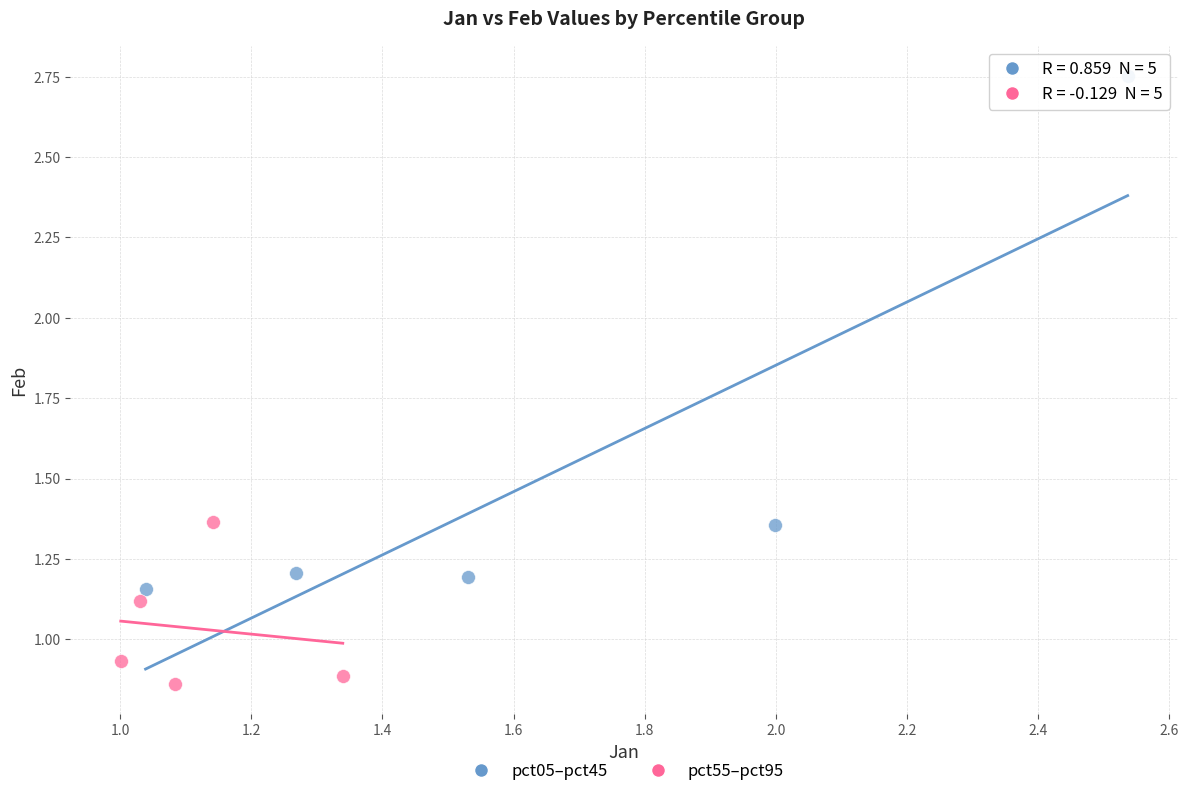

Which series contains the highest Y value?

pct05–pct45